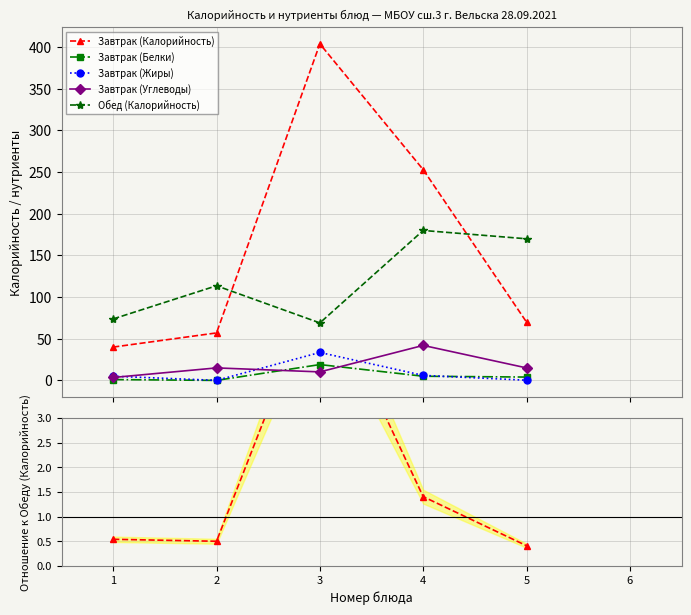

Does the chart display data point markers on the line(s)?

Yes